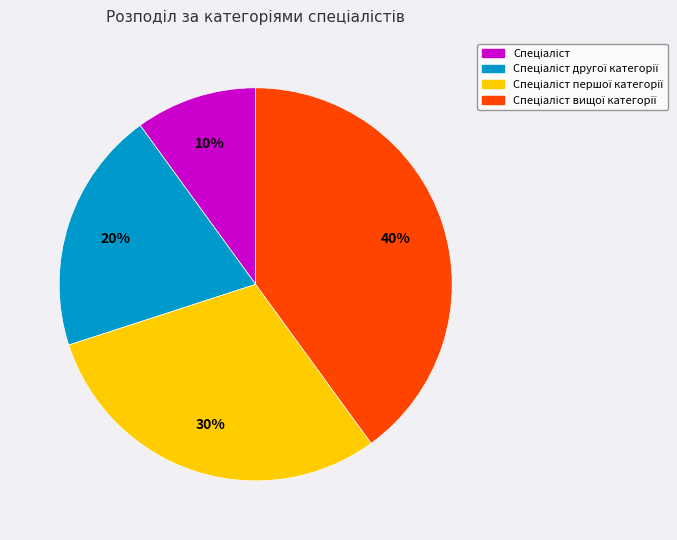

To the nearest percent, what is the difference between the largest and smallest slice percentages?

30%